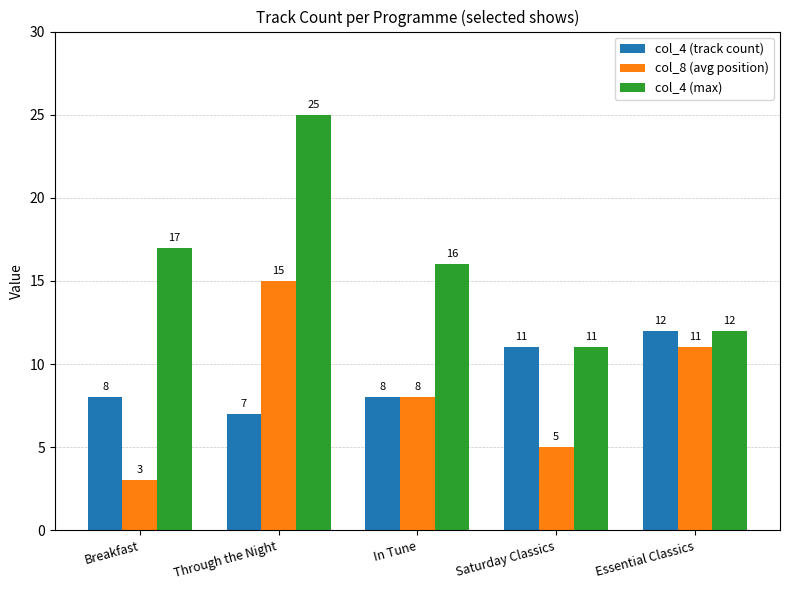

What is the difference between the maximum and minimum values in the col_4 (max) series?

14